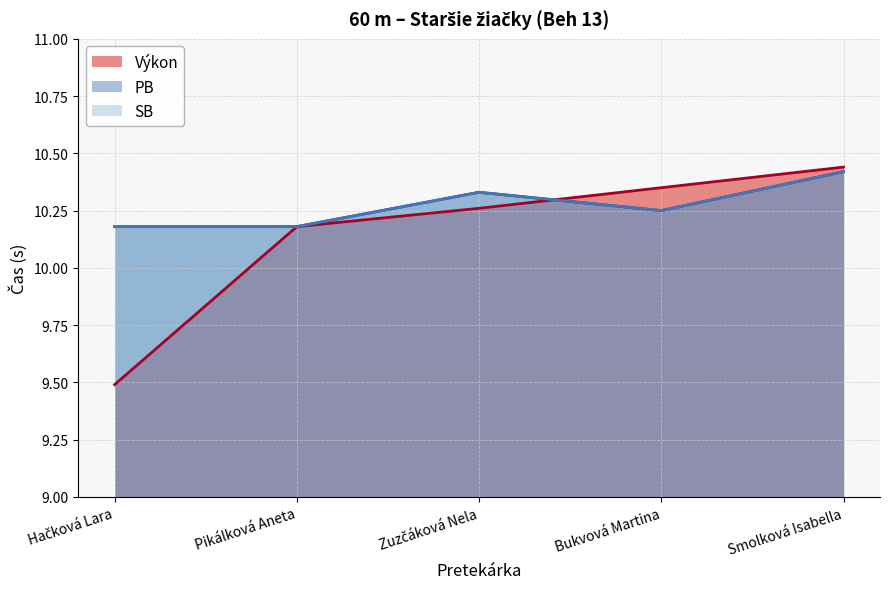

Read the SB value at Hačková Lara.

10.2